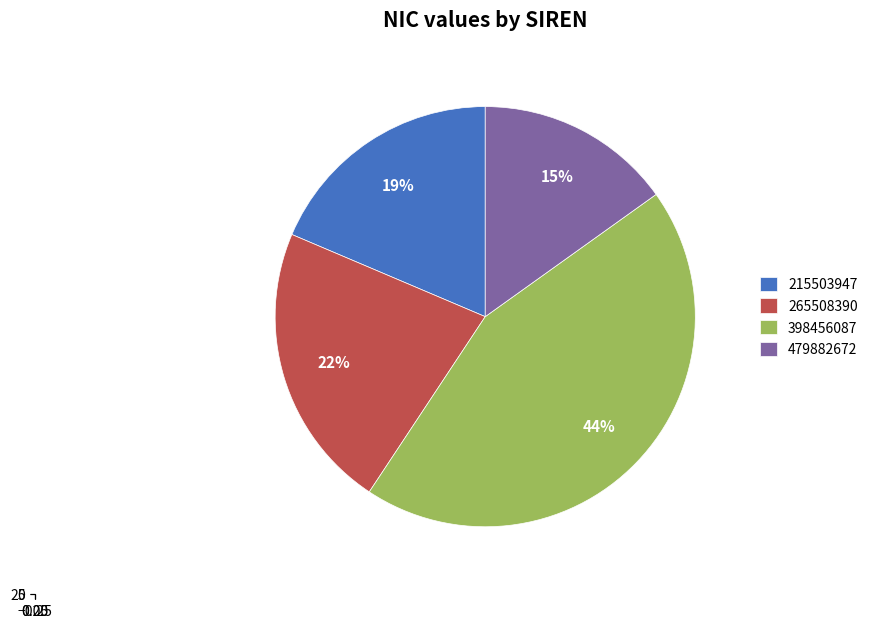

What is the total percentage of 215503947 and 398456087?

62.8%